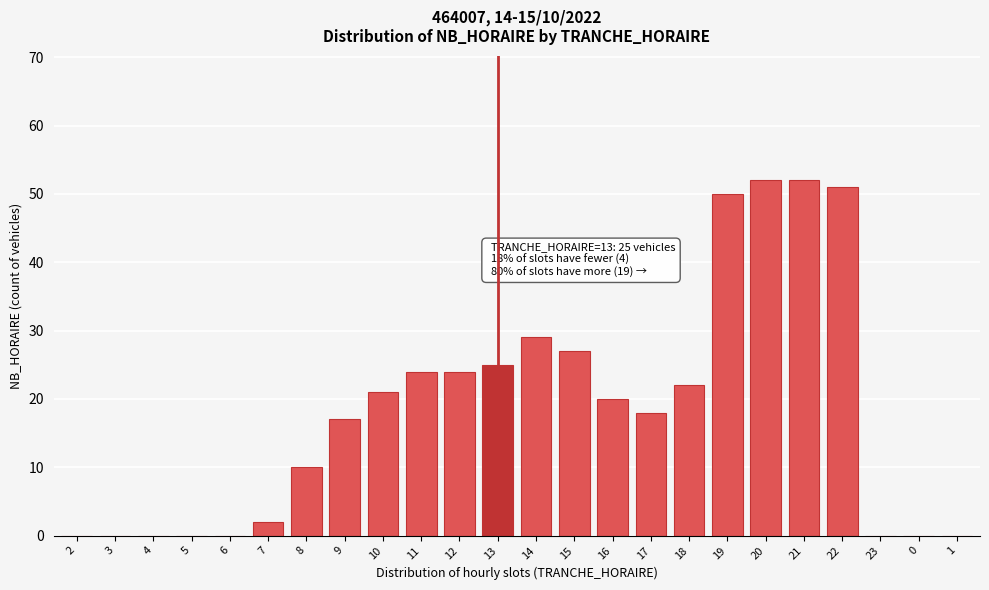

Reading right to left, list all the values displayed in this chart.

1=0	0=0	23=0	22=51	21=52	20=52	19=50	18=22	17=18	16=20	15=27	14=29	13=25	12=24	11=24	10=21	9=17	8=10	7=2	6=0	5=0	4=0	3=0	2=0